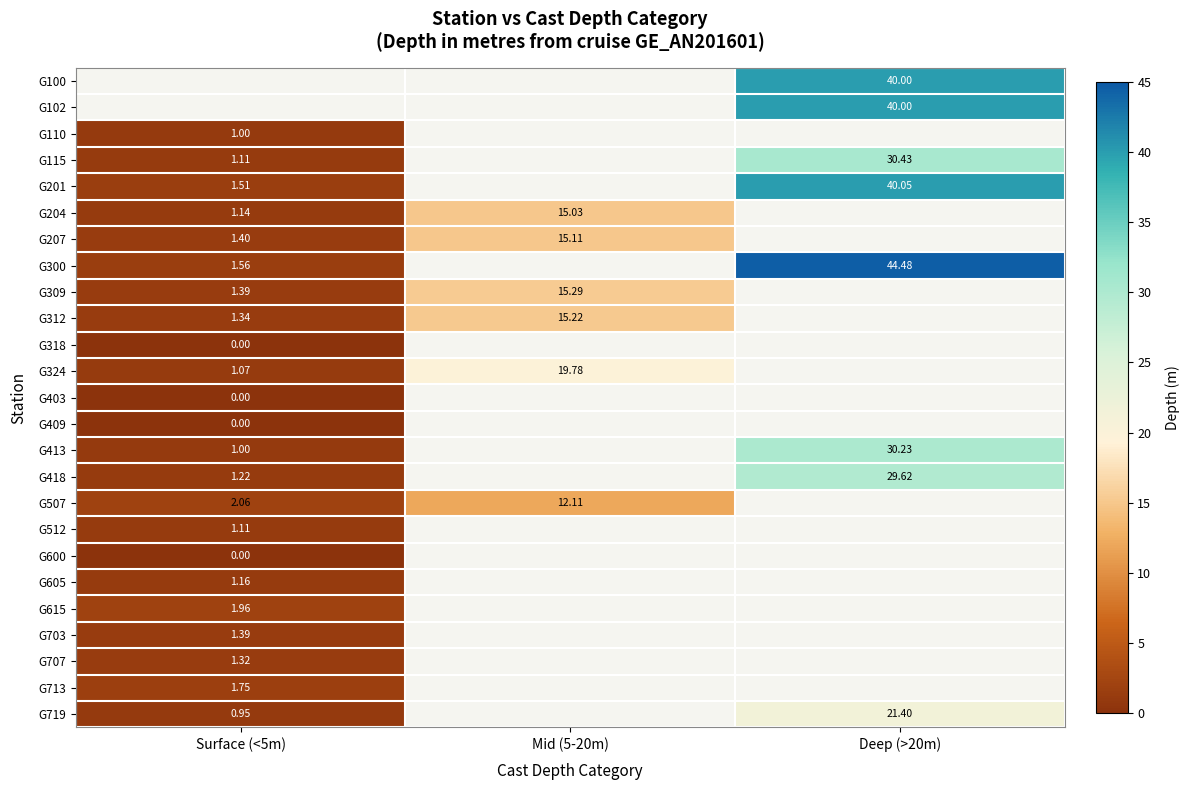

Is the value of G719 at Deep (>20m) greater than the value of G204 at Surface (<5m)?

Yes